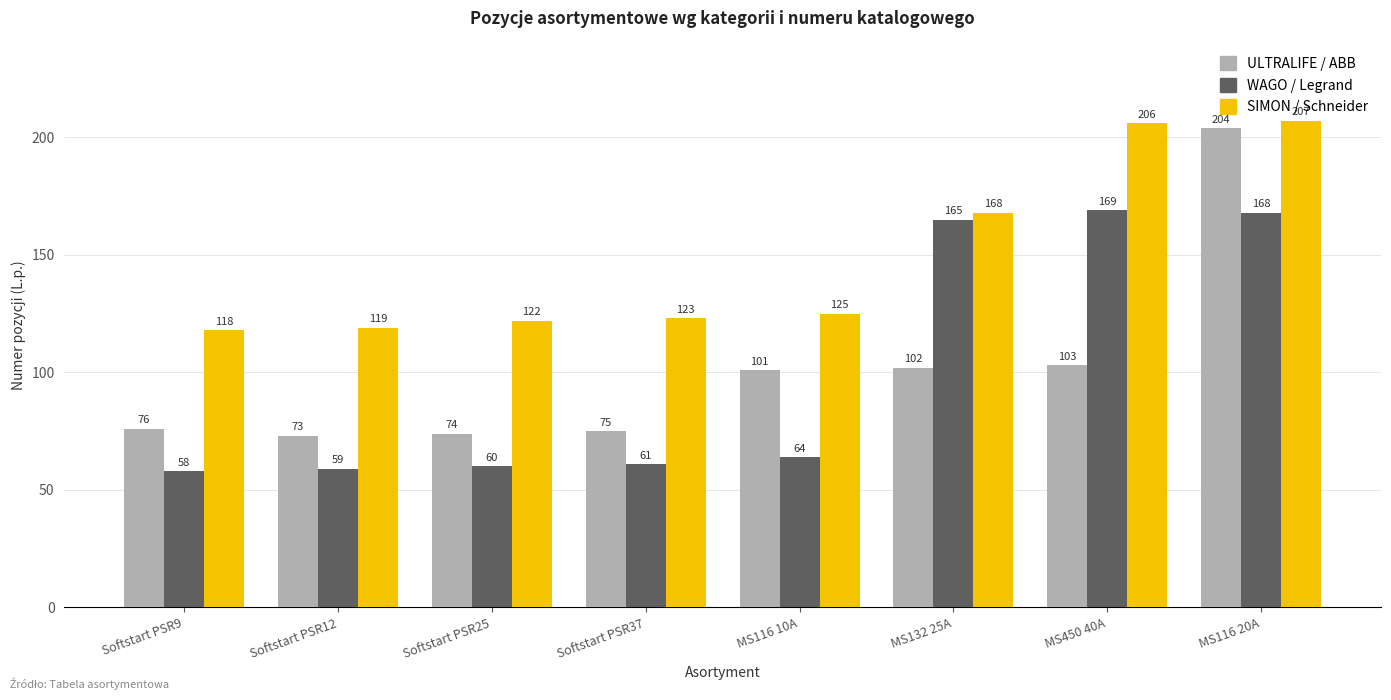

What is the lowest value of the SIMON / Schneider series?

118